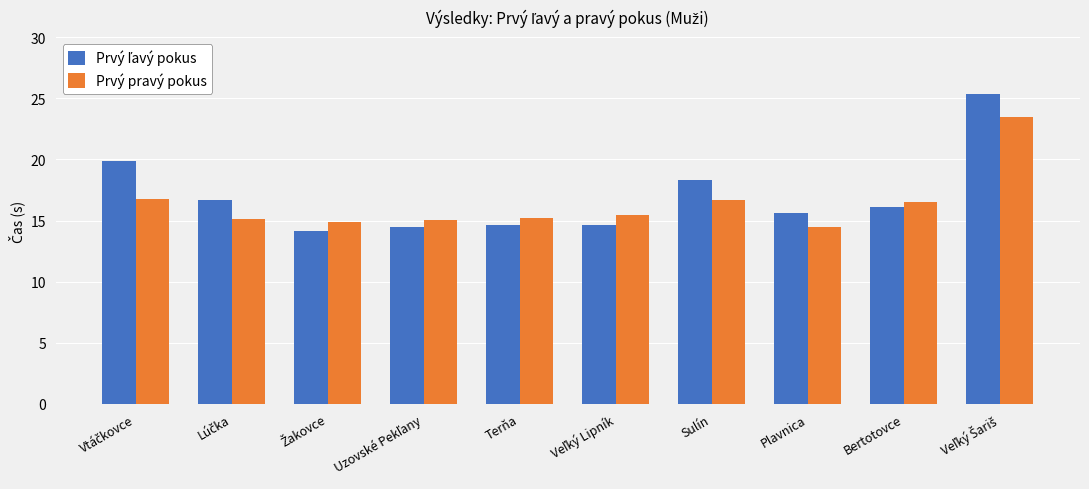

What is the difference between the maximum and second lowest values in the Prvý pravý pokus series?

8.6